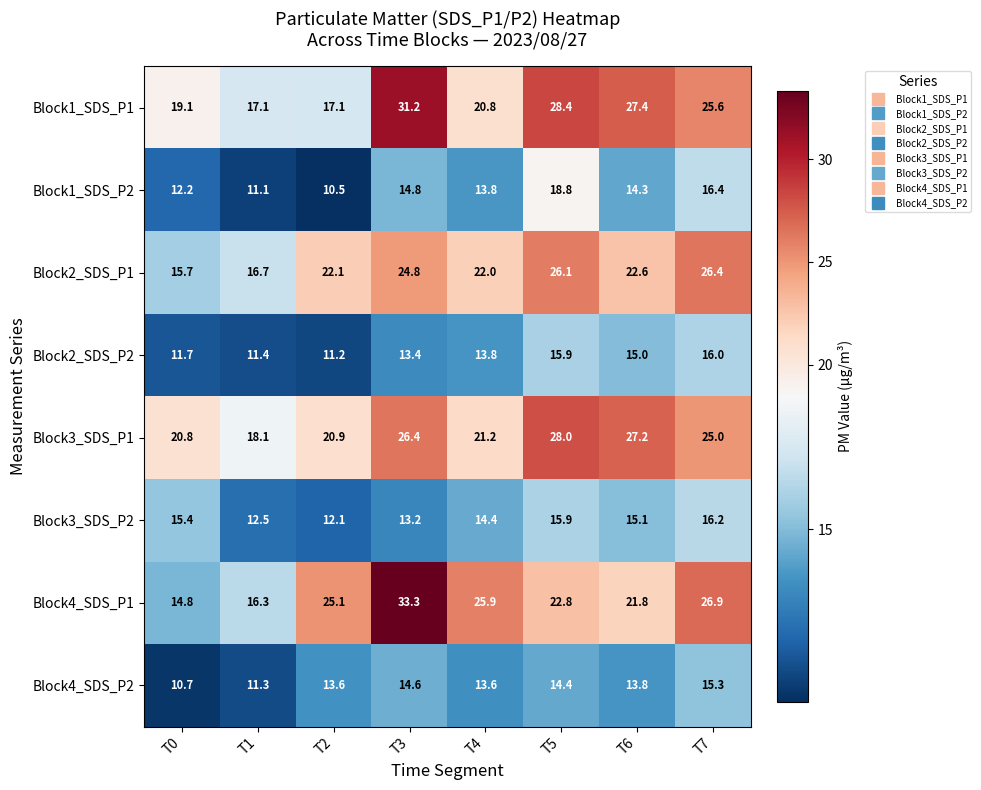

What is the maximum value shown in the chart?

33.3